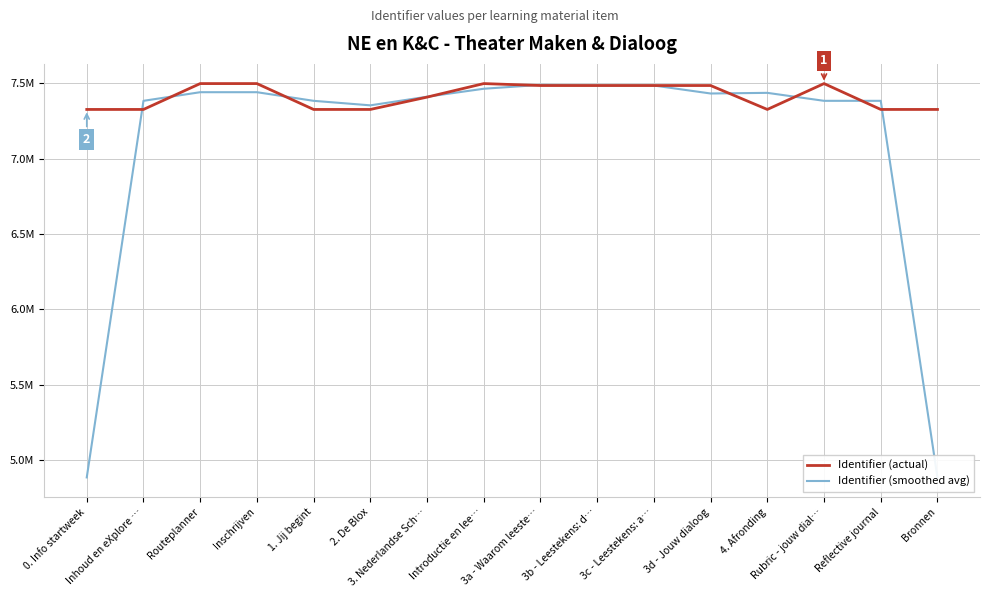

What is the label of the 3rd point from the right?

Rubric - jouw dial…